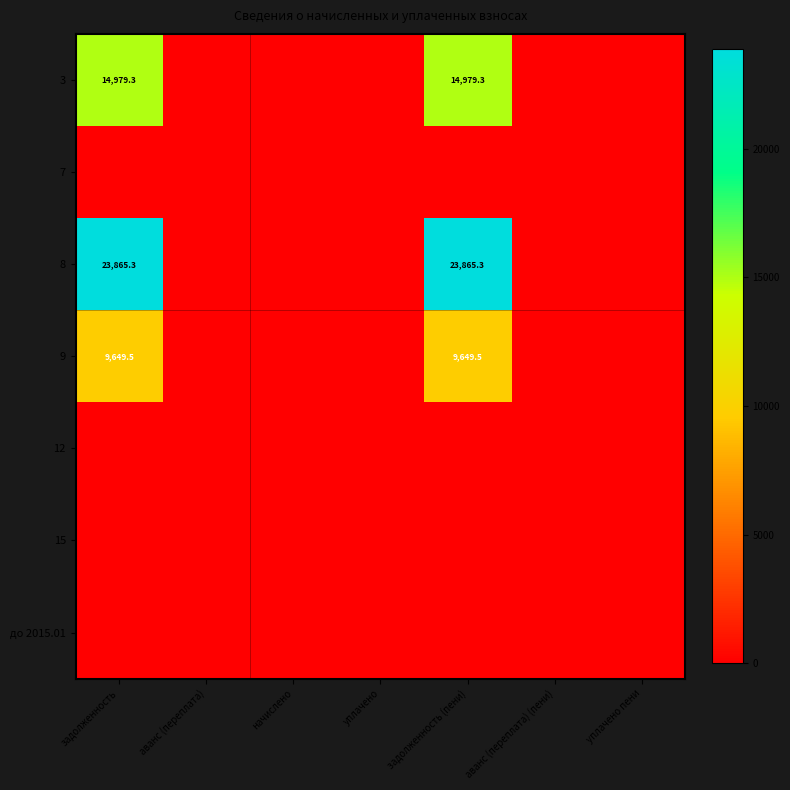

What is the total value across all series at задолженность (пени)?

48494.1